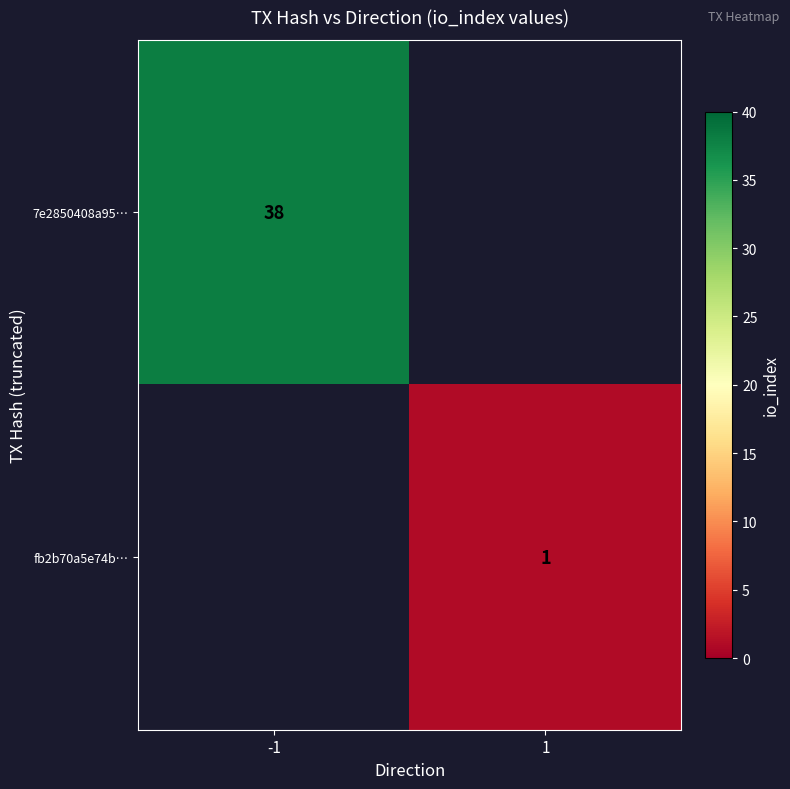

The 7e2850408a95… series shows 38 at -1. True or false?

True